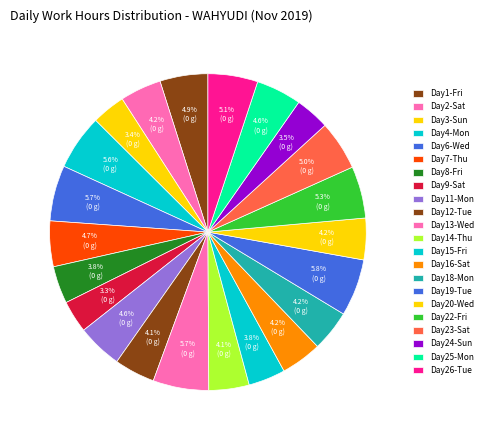

Count the number of slices in the pie.

22